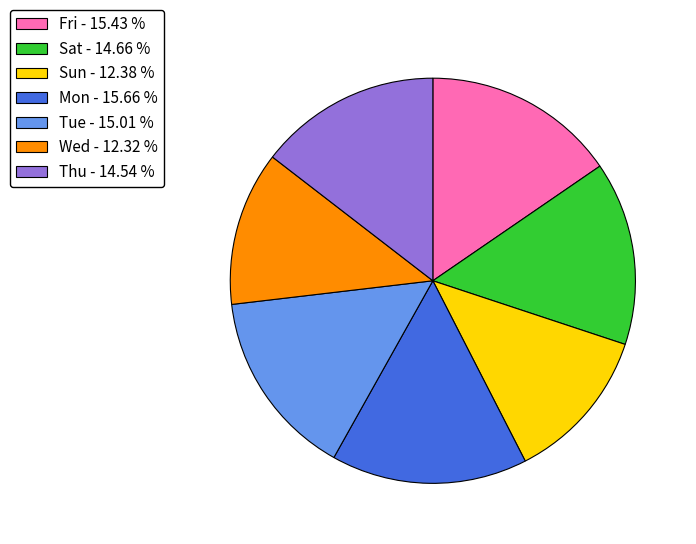

Does Mon account for over 50% of the chart?

No